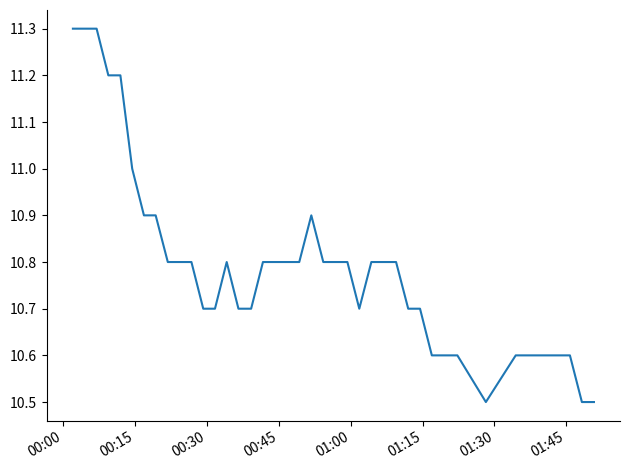

What is the greatest value displayed?

11.3